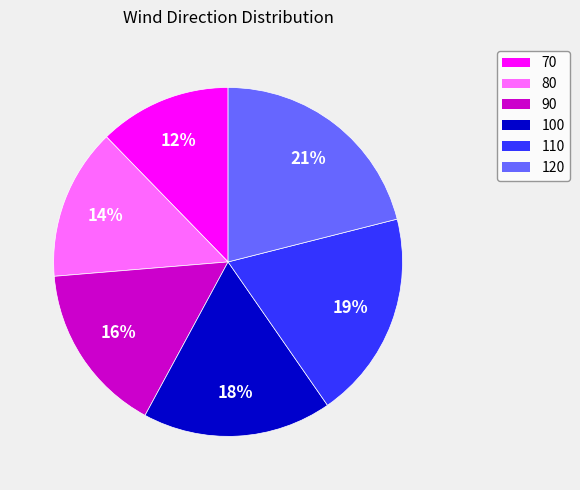

Do 110 and 80 together represent more than half of the pie?

No